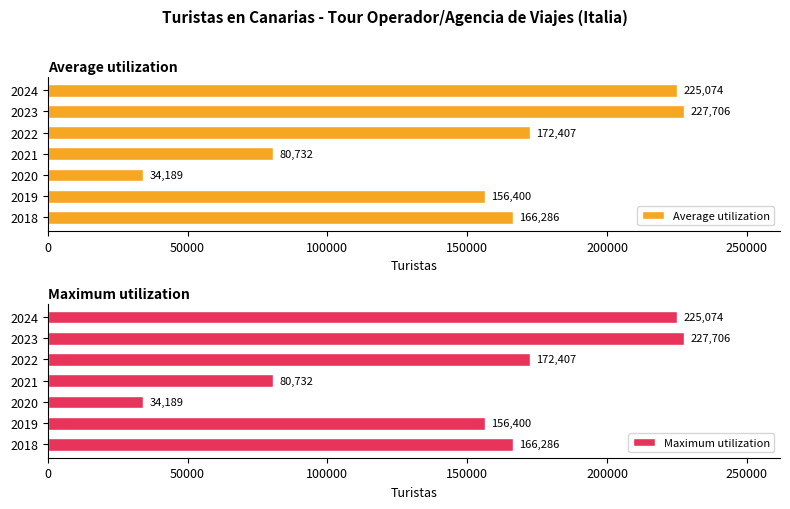

Rank the categories by Maximum utilization value from lowest to highest.

2020, 2021, 2019, 2018, 2022, 2024, 2023